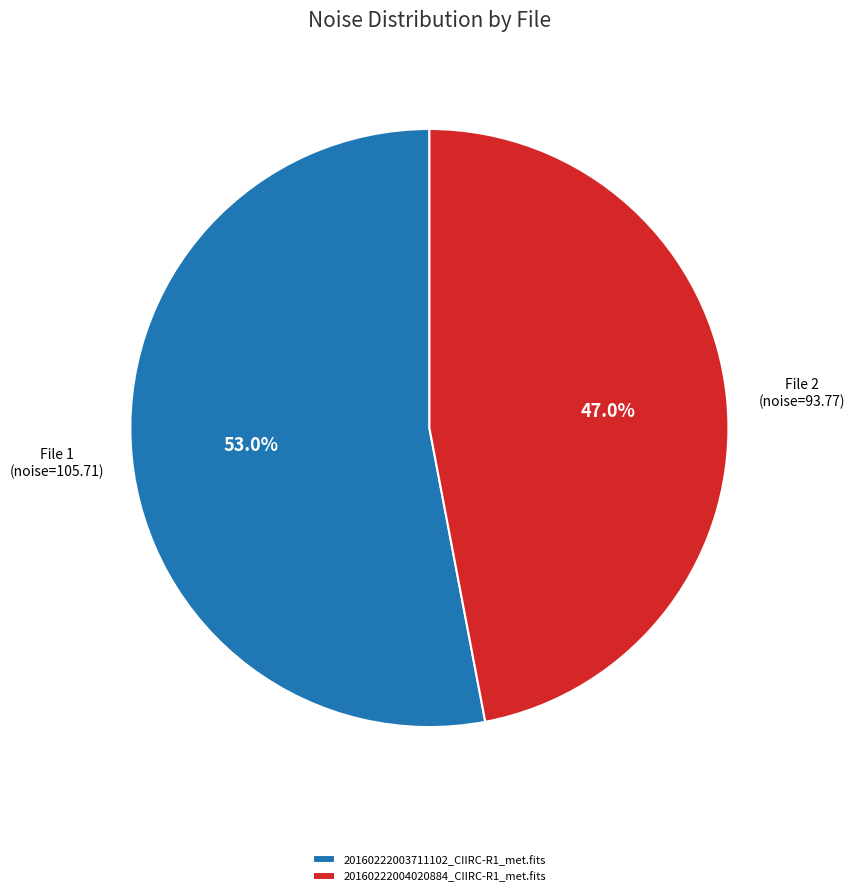

What is the largest slice in the pie chart?

20160222003711102_CIIRC-R1_met.fits